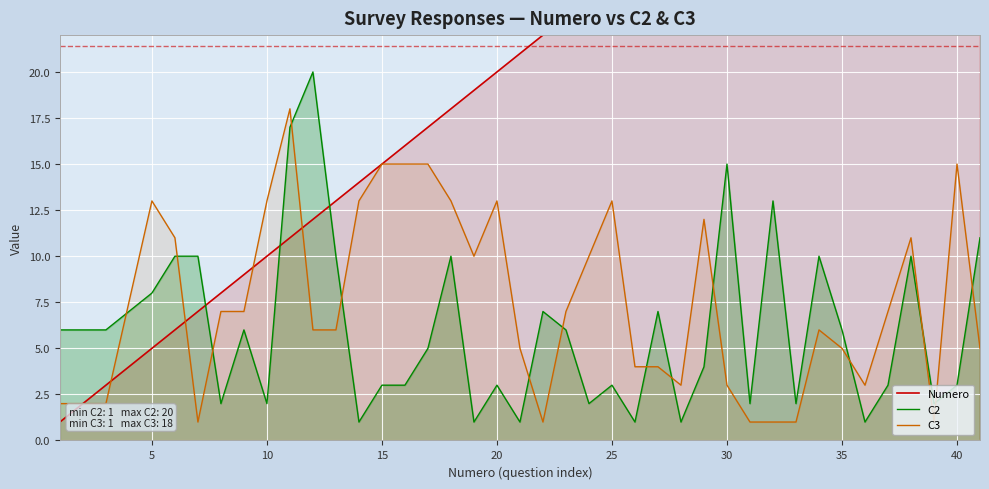

Is it true that C3 equals 2 at 30?

False